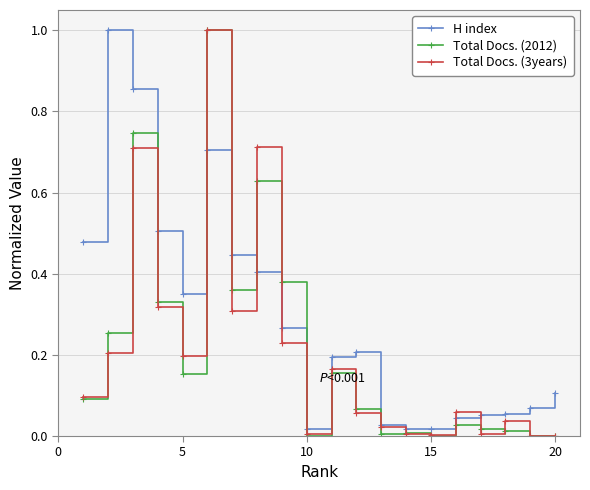

Does the chart display data point markers on the line(s)?

Yes